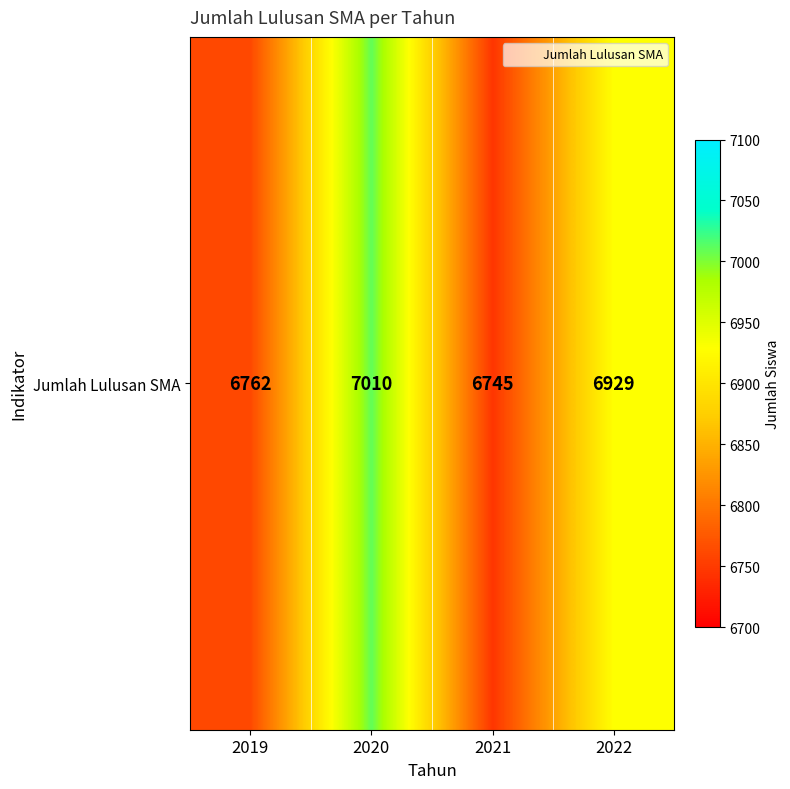

What is the smallest value displayed?

6745